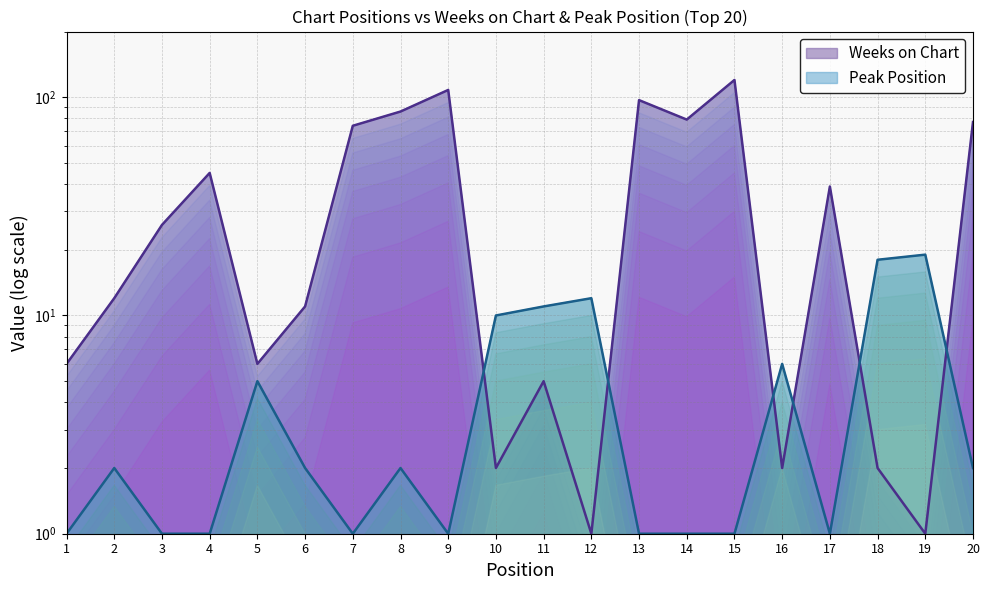

Reading right to left, extract all data points from this chart.

Weeks on Chart: 77	1	2	39	2	120	79	97	1	5	2	108	86	74	11	6	45	26	12	6
Peak Position: 2	19	18	1	6	1	1	1	12	11	10	1	2	1	2	5	1	1	2	1